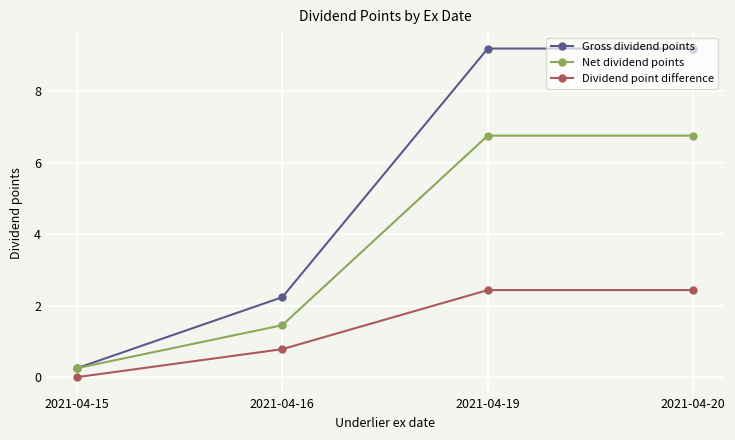

Reading left to right, extract all data points from this chart.

Gross dividend points: 0.2	2.2	9.2	9.2
Net dividend points: 0.2	1.5	6.8	6.8
Dividend point difference: 0.0	0.8	2.4	2.4